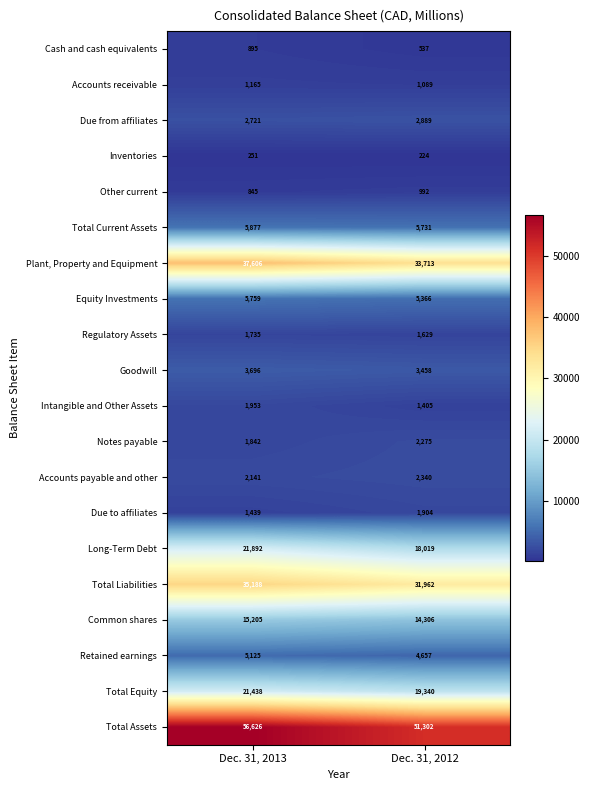

What is the minimum value for Intangible and Other Assets?

1405